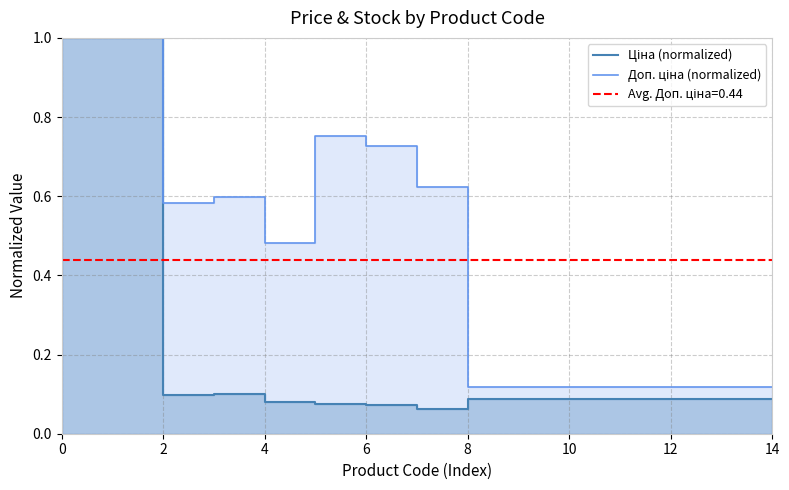

What is the lowest value of the Ціна (normalized) series?

0.1